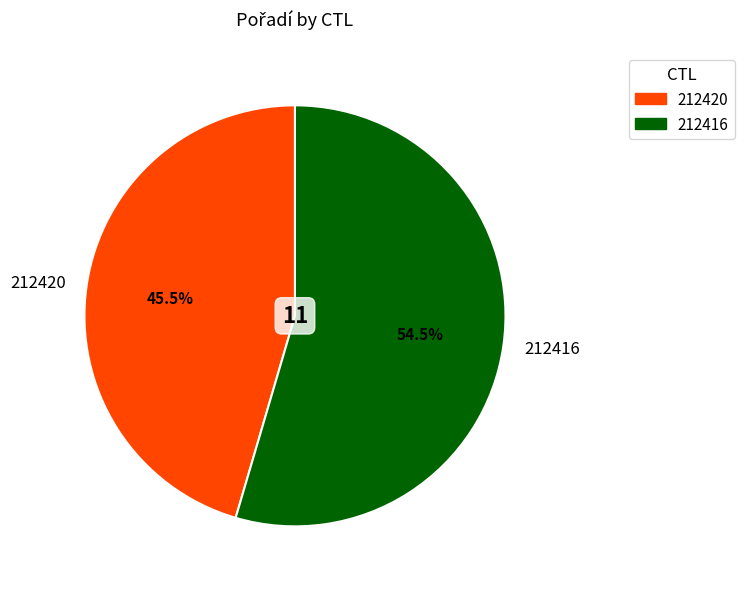

To the nearest percent, what is the average slice percentage?

50%